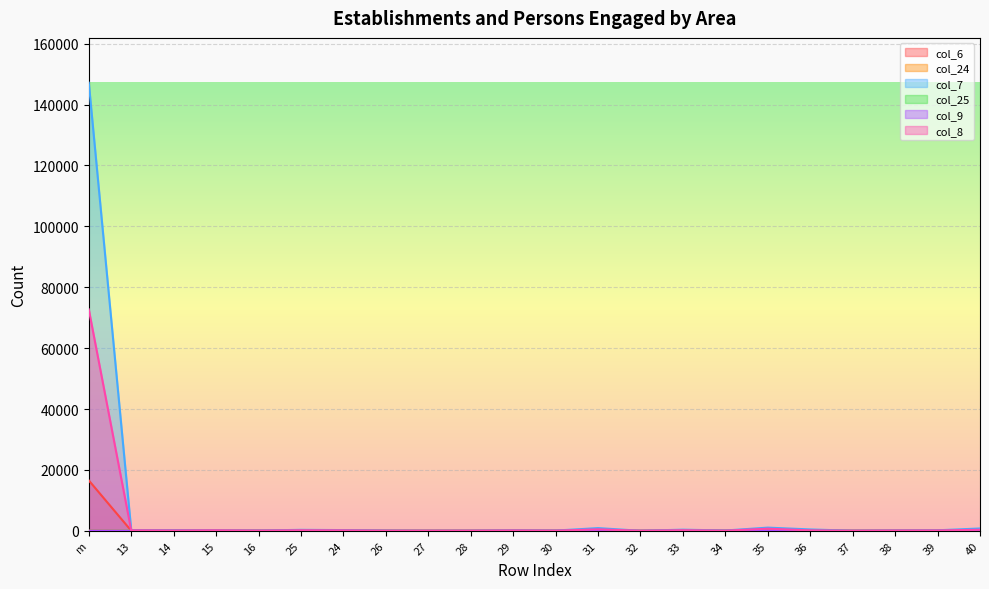

Which series has the largest total across all categories?

col_7